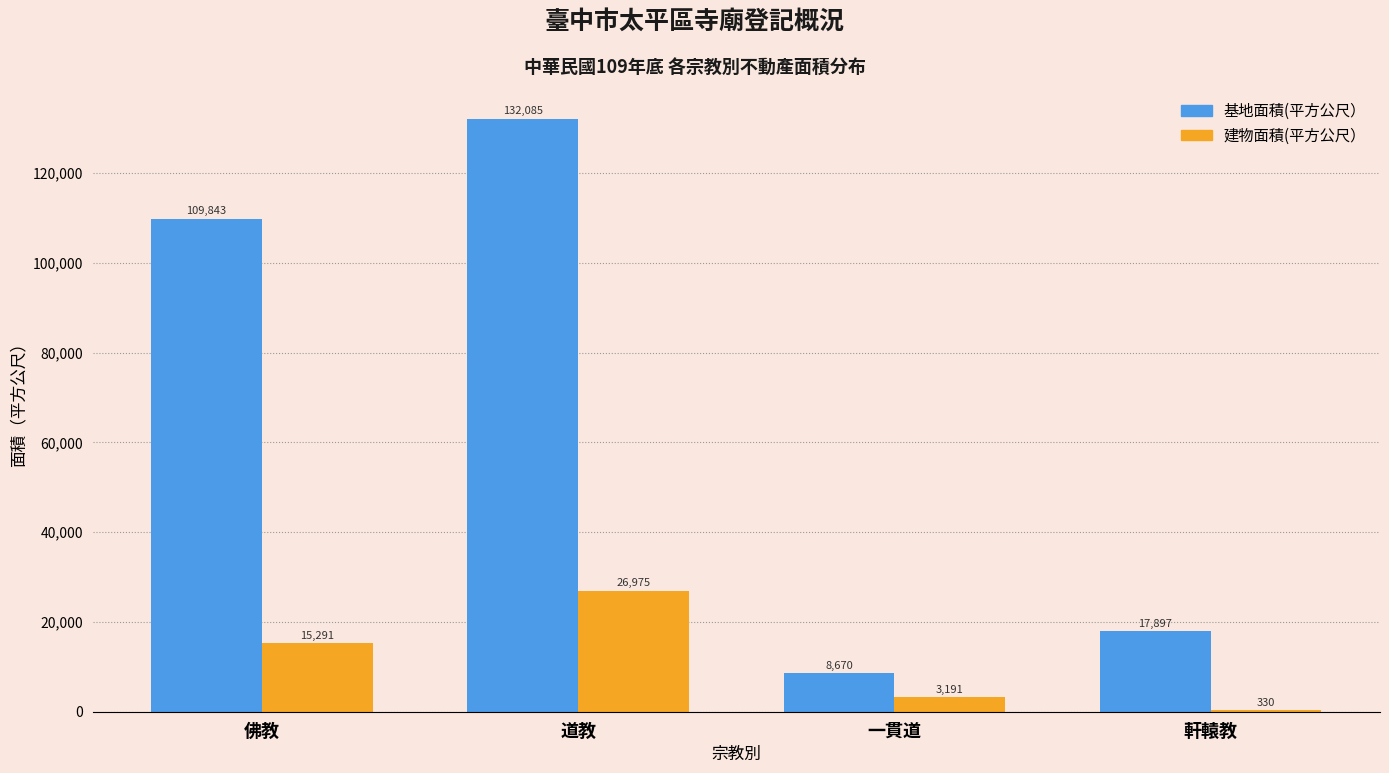

Reading right to left, list all the values displayed in this chart.

基地面積(平方公尺）: 軒轅教=17897	一貫道=8670	道教=132085	佛教=109843
建物面積(平方公尺）: 軒轅教=330	一貫道=3191	道教=26975	佛教=15291